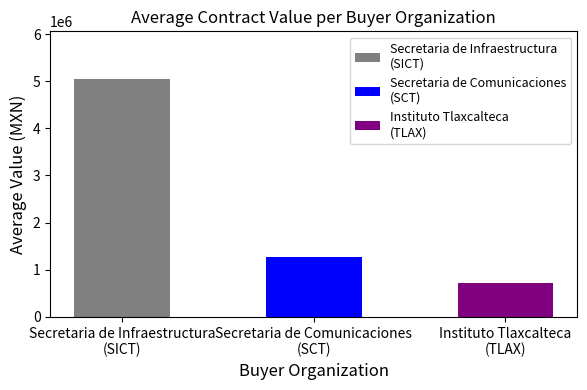

What is the sum of all values?

7031266.9